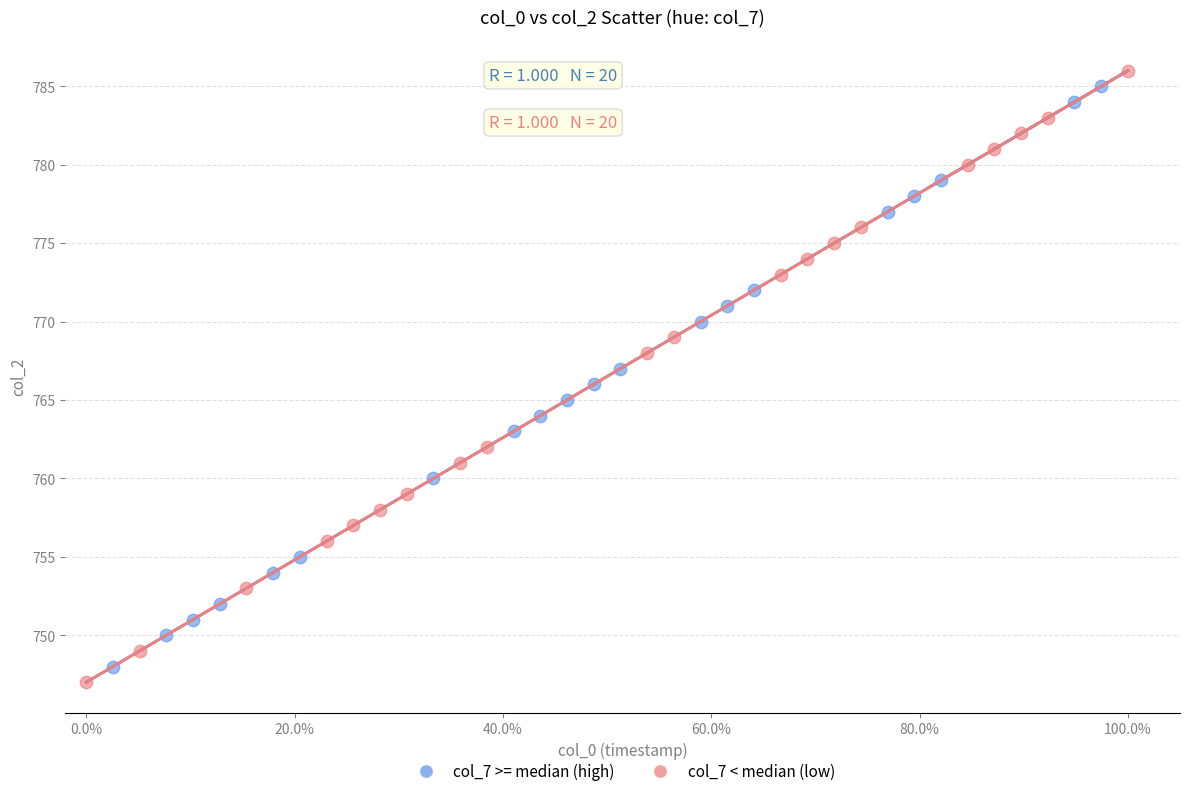

What are all the series names shown in the legend?

col_7 >= median (high), col_7 < median (low)